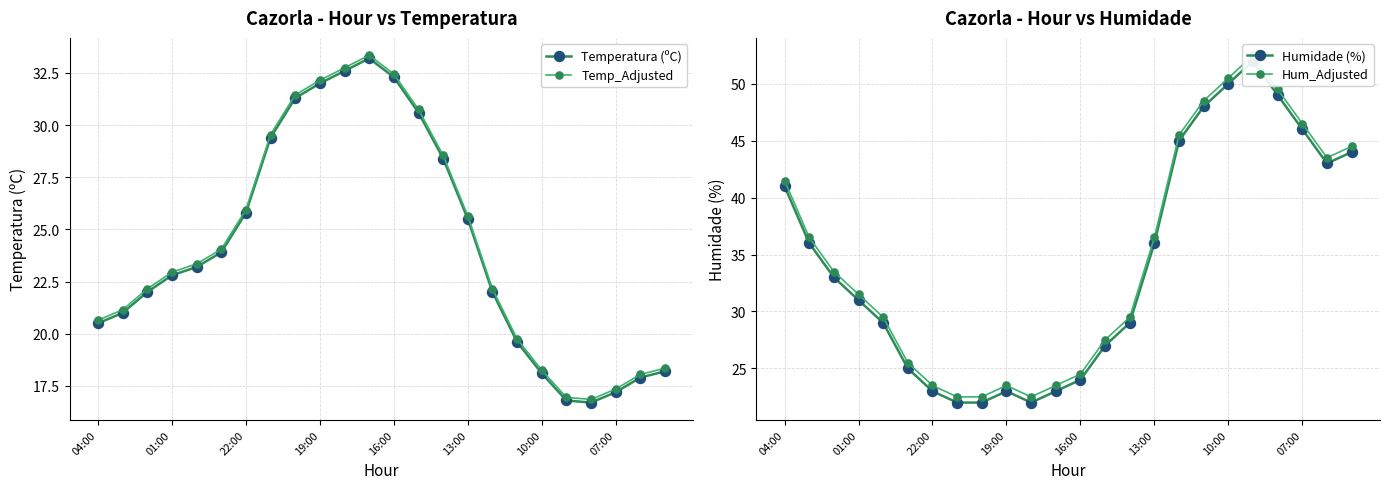

Which series has the largest total across all categories?

Hum_Adjusted